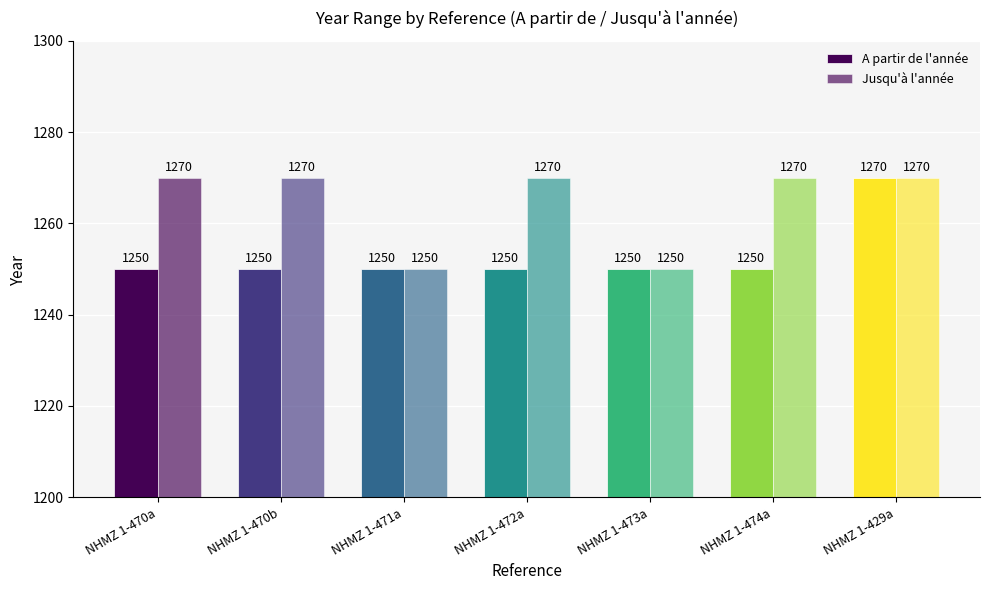

Between NHMZ 1-473a and NHMZ 1-429a, which series saw the biggest shift?

A partir de l'année